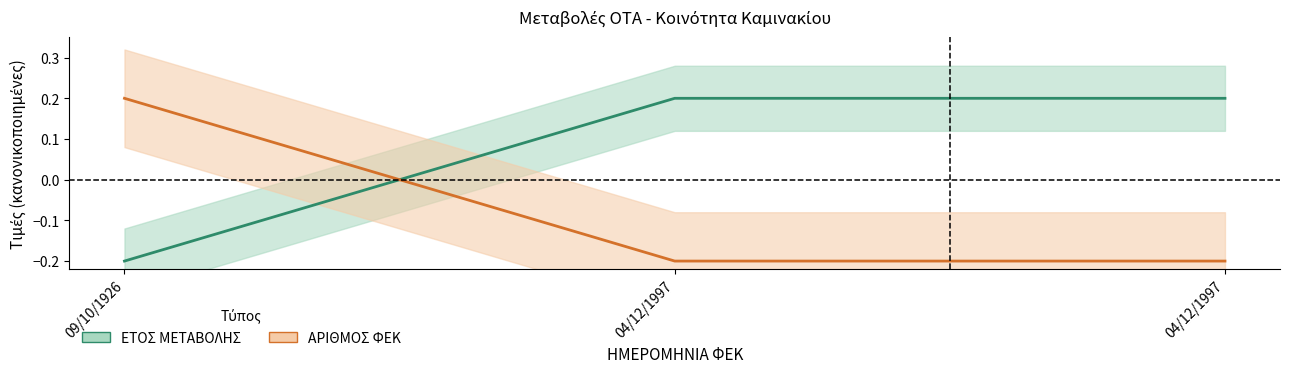

How many values in ΕΤΟΣ ΜΕΤΑΒΟΛΗΣ are above zero?

2